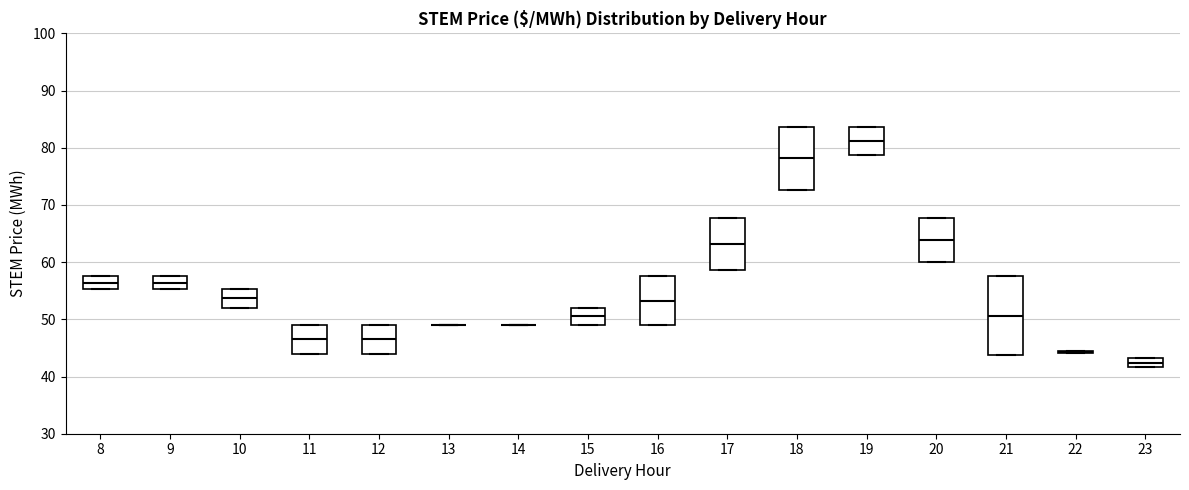

Reading left to right, read every box against the y-axis: the position of its median line, the range the box covers, and the ends of its whiskers. The values are not printed on the chart, so give them approximately, as read against the axis.

8: median 56, box 55 to 58, whiskers 55 to 58
9: median 56, box 55 to 58, whiskers 55 to 58
10: median 54, box 52 to 55, whiskers 52 to 55
11: median 47, box 44 to 49, whiskers 44 to 49
12: median 47, box 44 to 49, whiskers 44 to 49
13: box collapsed to a line at 49, whiskers 49 to 49
14: box collapsed to a line at 49, whiskers 49 to 49
15: median 51, box 49 to 52, whiskers 49 to 52
16: median 53, box 49 to 58, whiskers 49 to 58
17: median 63, box 59 to 68, whiskers 59 to 68
18: median 78, box 73 to 84, whiskers 73 to 84
19: median 81, box 79 to 84, whiskers 79 to 84
20: median 64, box 60 to 68, whiskers 60 to 68
21: median 51, box 44 to 58, whiskers 44 to 58
22: box collapsed to a line at 44, whiskers 44 to 45
23: median 42 (inside the box), box 42 to 43, whiskers 42 to 43